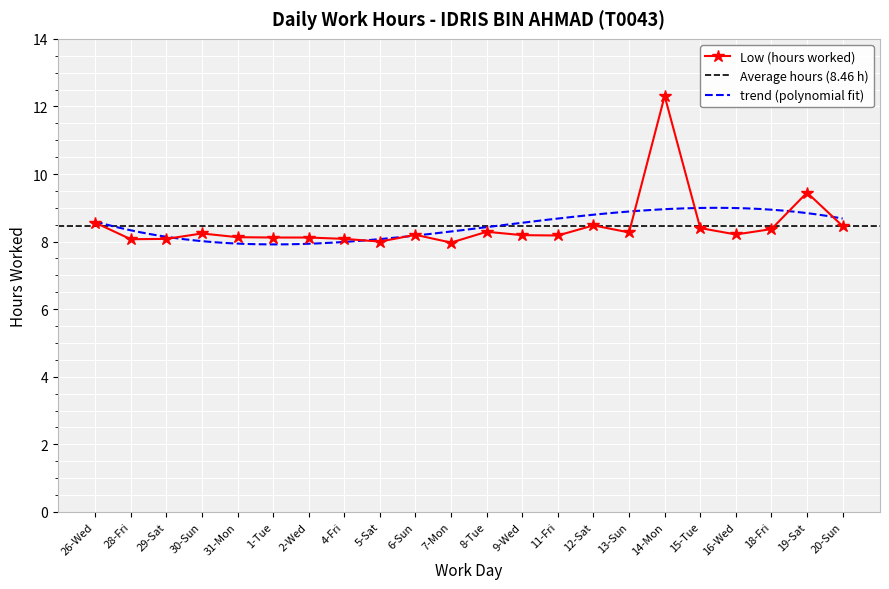

How many interior local valleys (lower than both neighbors) does the data have?

6